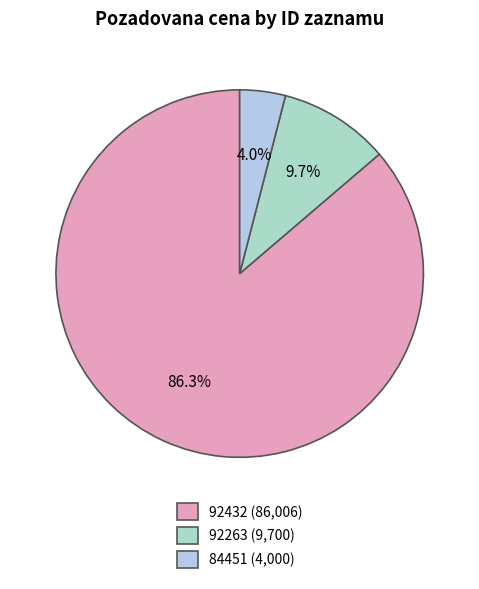

True or false: 92432 accounts for 86% of the total.

True